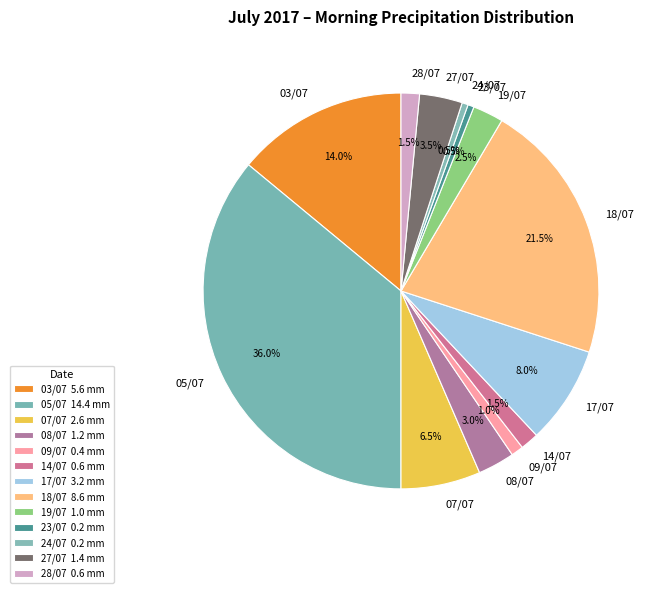

To the nearest percent, what is the average slice percentage?

8%